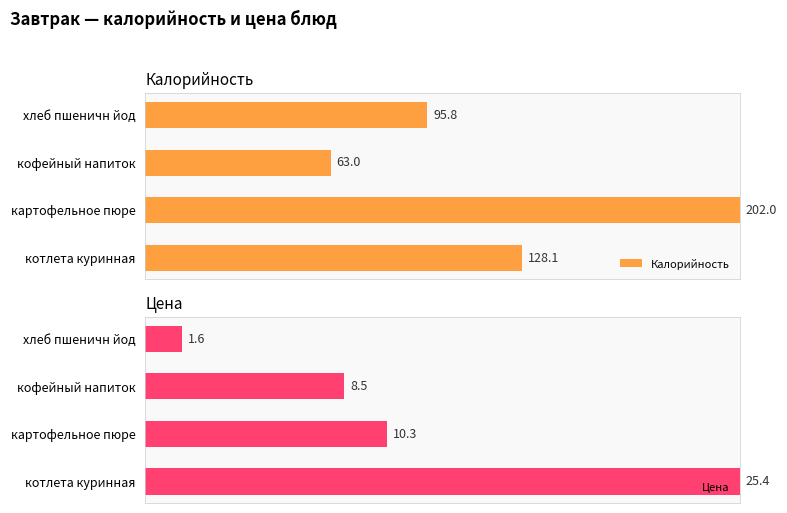

At how many categories does at least one series exceed 0?

4